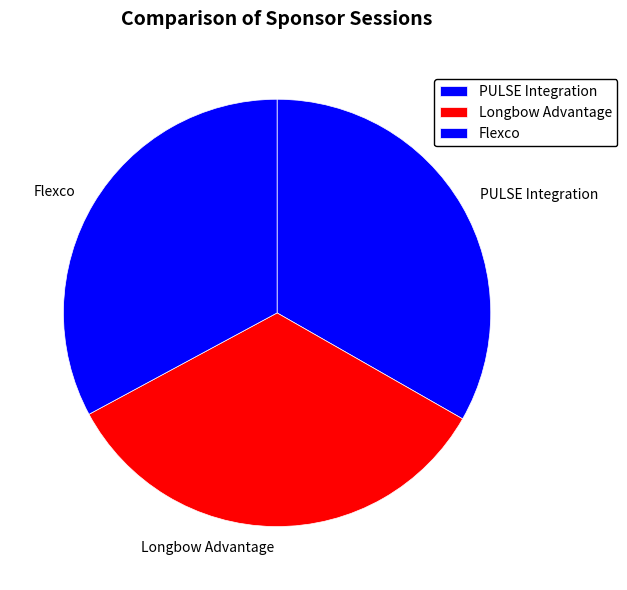

Is Flexco the majority of the pie?

No